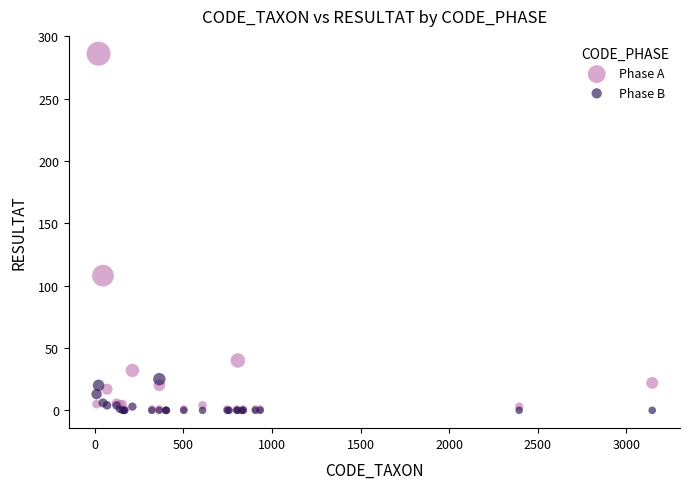

What are all the series names shown in the legend?

Phase A, Phase B